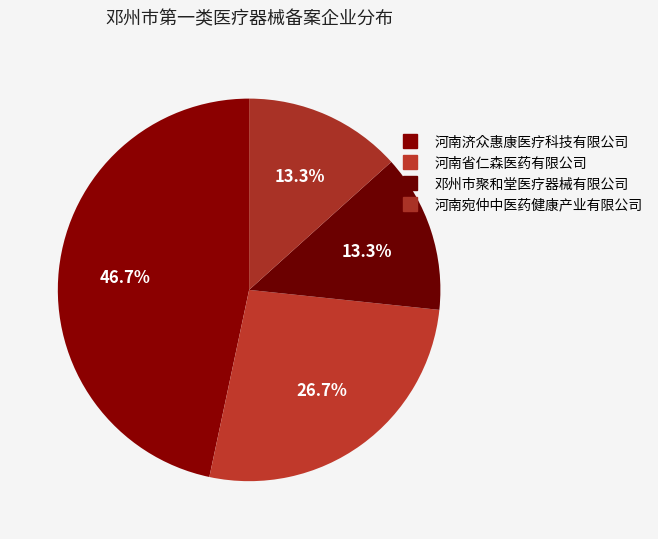

Count the number of slices in the pie.

4